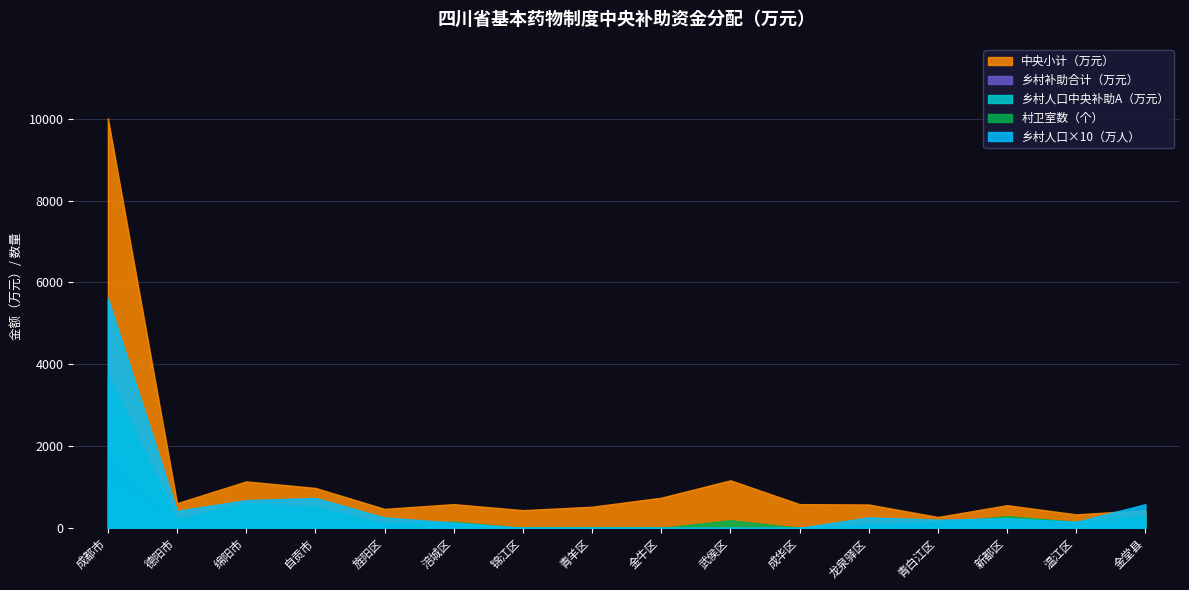

Does the chart have visible grid lines?

Yes